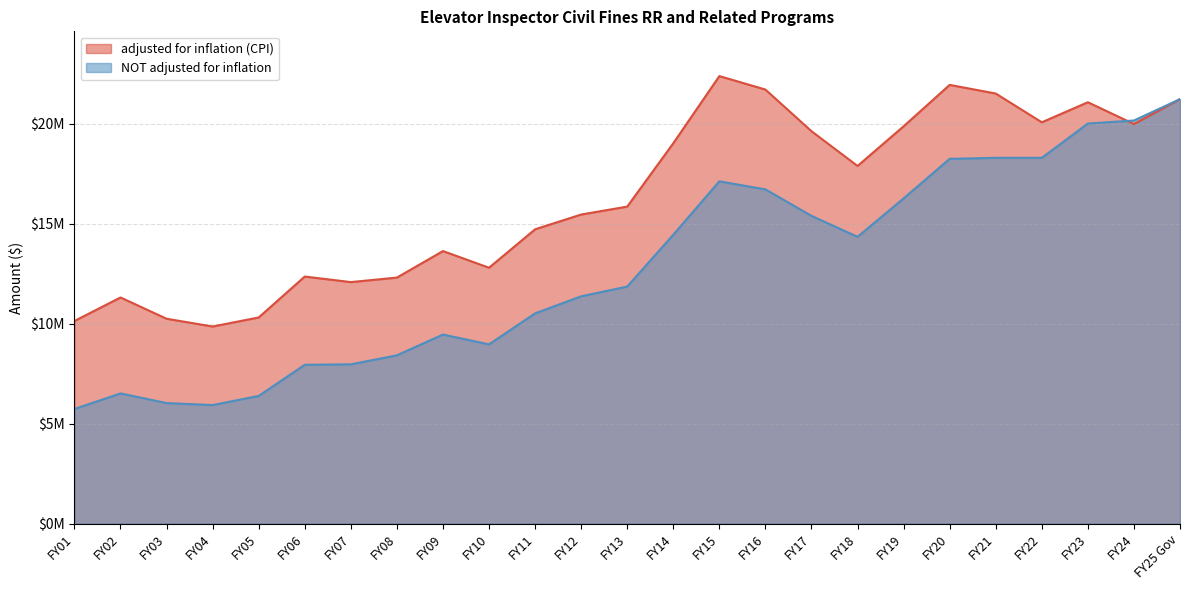

What is the sum of all NOT adjusted for inflation values?

317461367